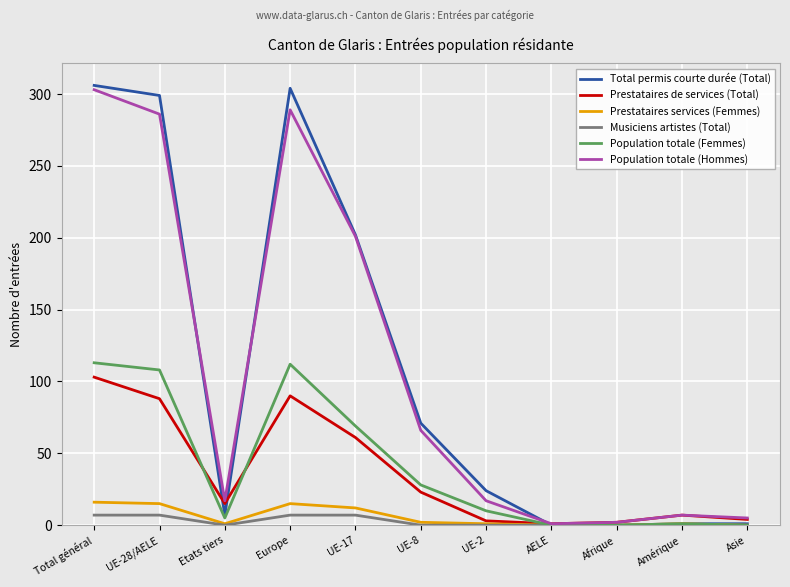

The Population totale (Hommes) series shows 484 at UE-28/AELE. True or false?

False